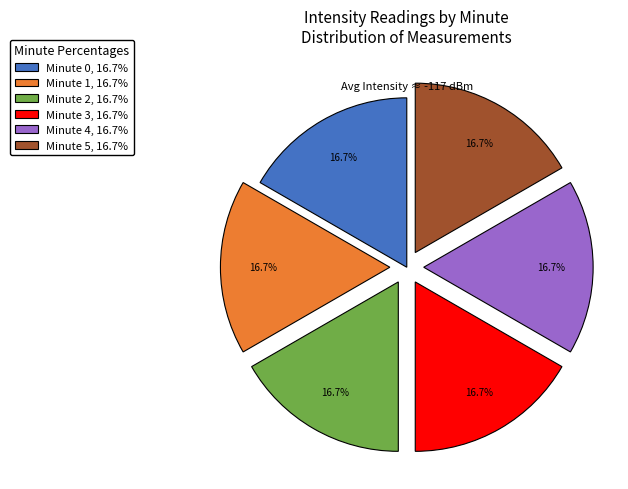

Does any single category account for the majority?

No